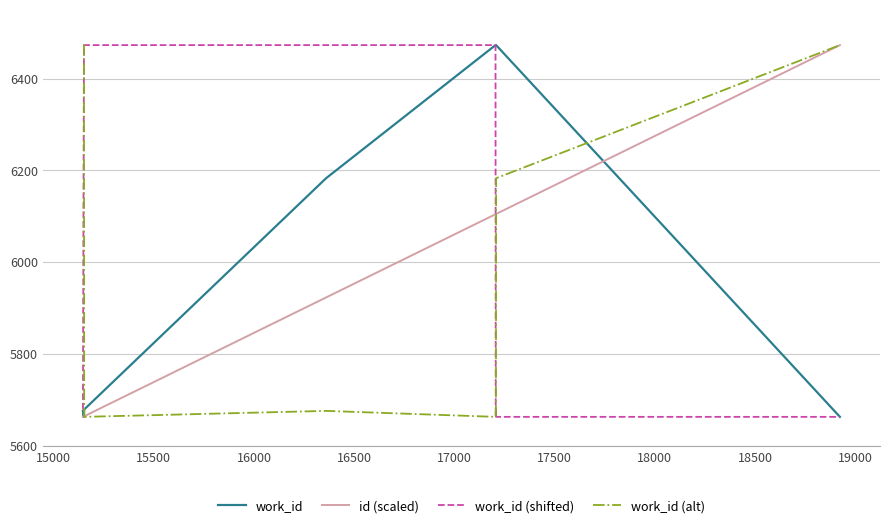

How many intersections are there between work_id and work_id (alt)?

2